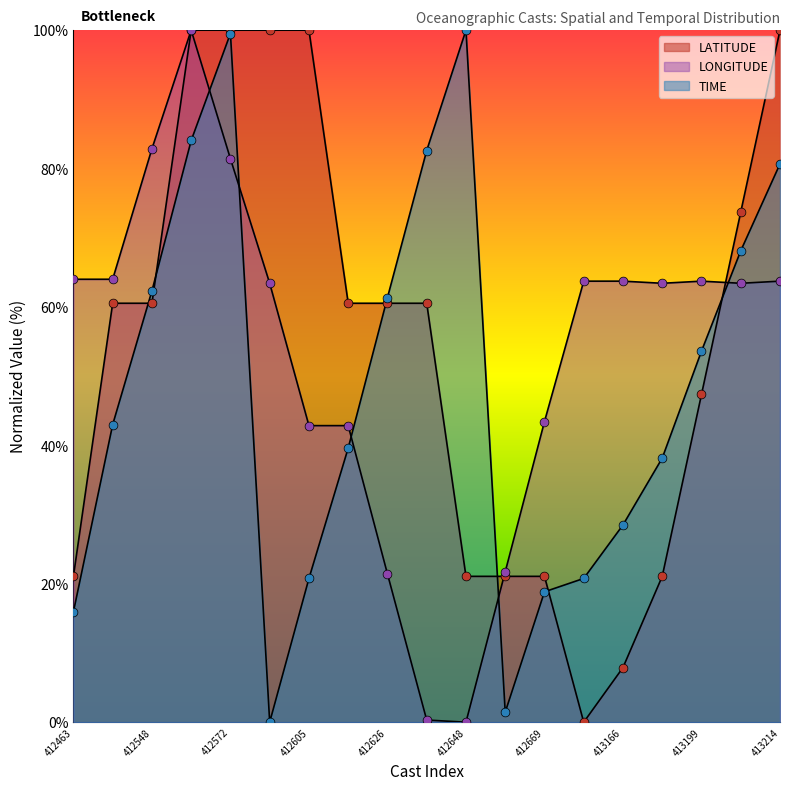

Is the value of LONGITUDE at 413166 greater than the value of LATITUDE at 413166?

Yes